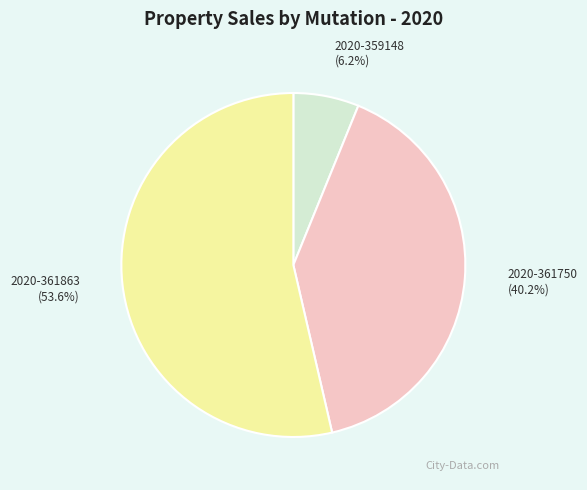

What percentage is the 2020-359148 slice, to the nearest percent?

6%